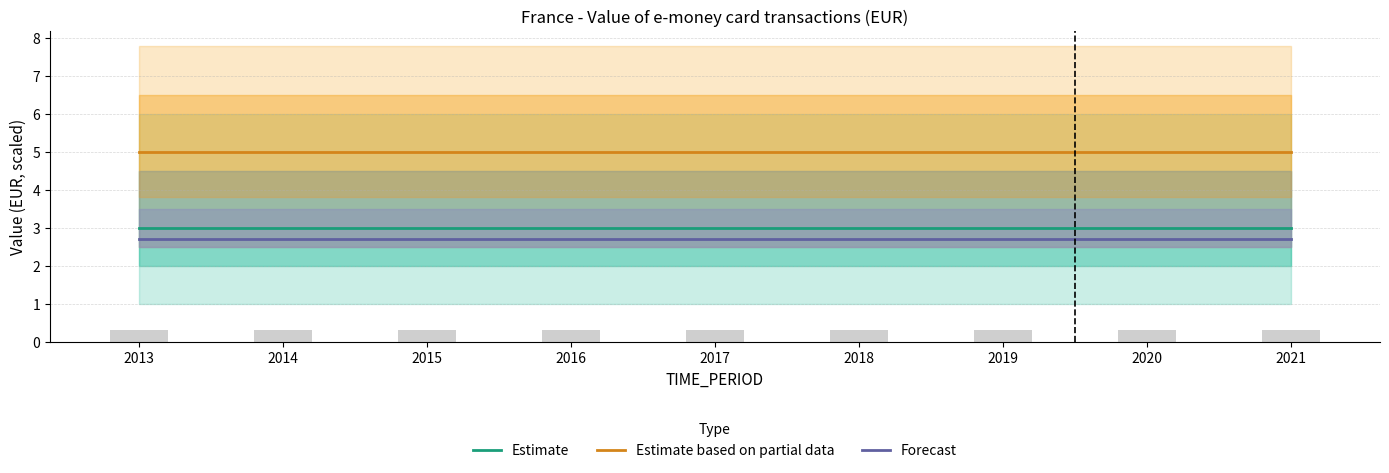

Which series has the largest total across all categories?

Estimate based on partial data